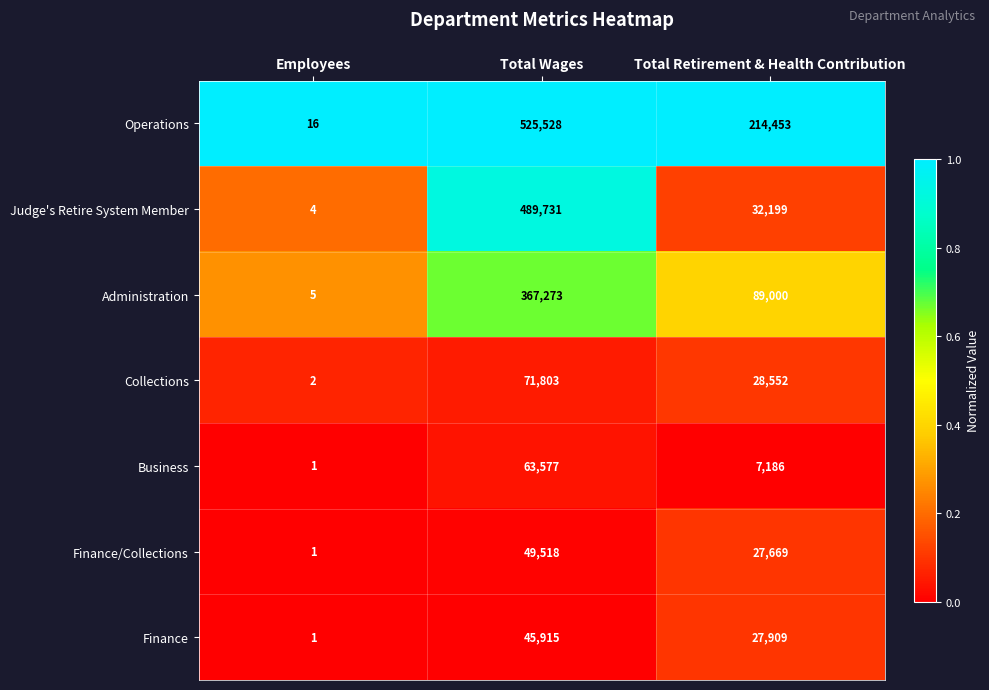

What is the total value across all series at Employees?

30